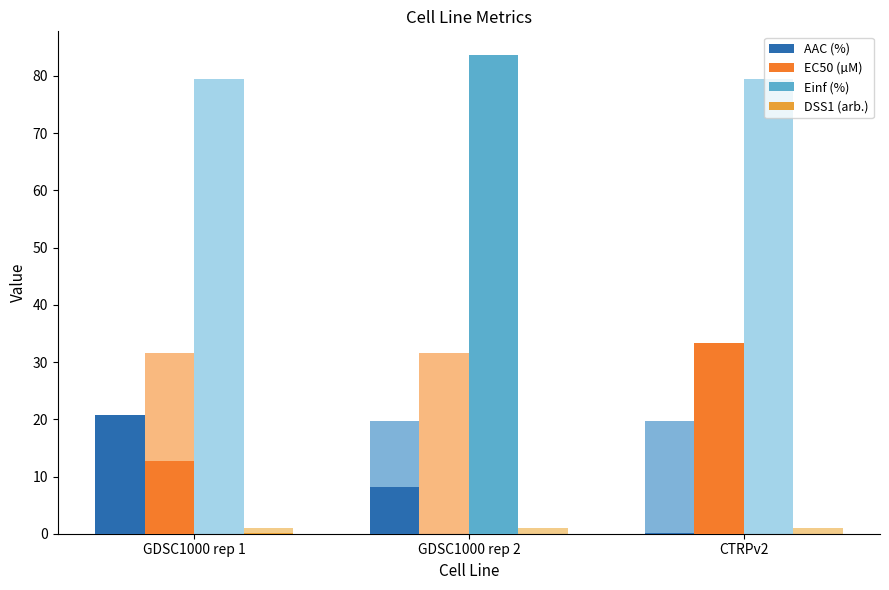

Which series has the largest total across all categories?

Einf (%)